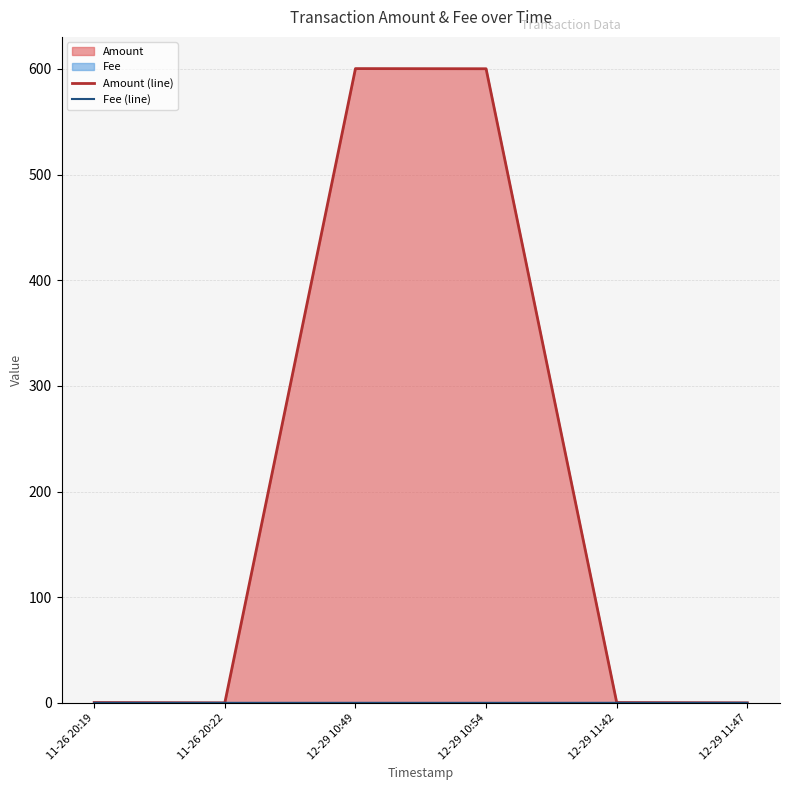

At 11-26 20:19, list the series in order from smallest to largest.

Fee (line), Amount (line)